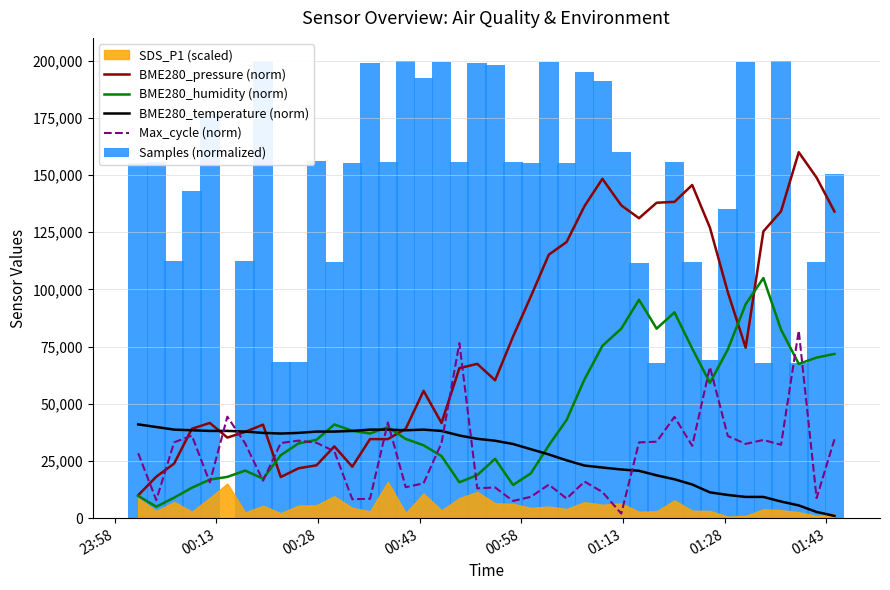

What is the highest value of the Max_cycle (norm) series?

82000.0